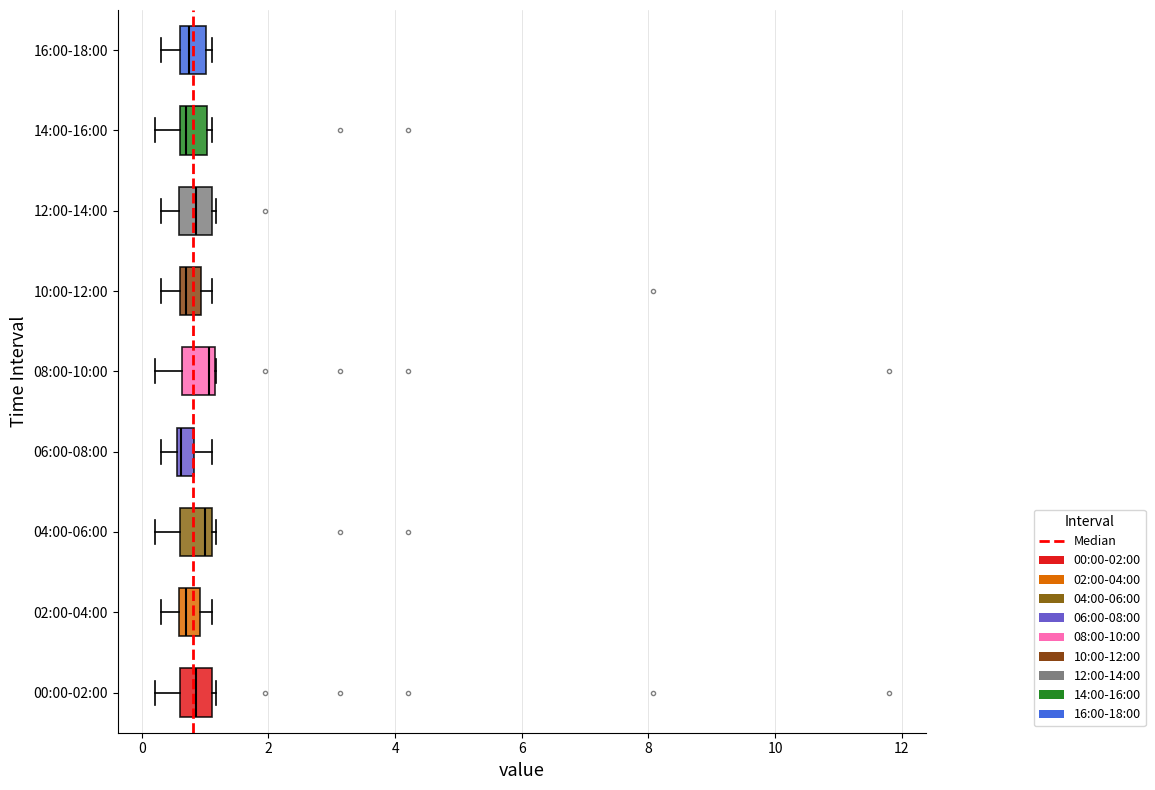

Where is the left edge of the box for 00:00-02:00 on the x-axis? The values are not printed on the chart, so give them approximately, as read against the axis.

0.6